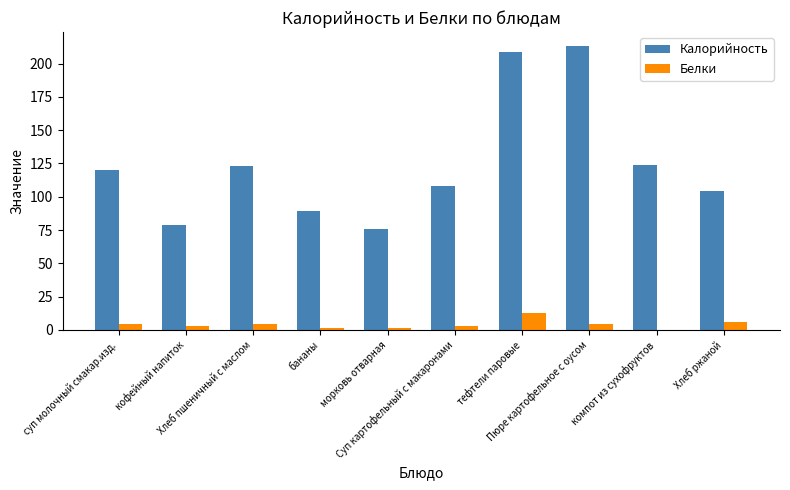

Which series has the largest total across all categories?

Калорийность